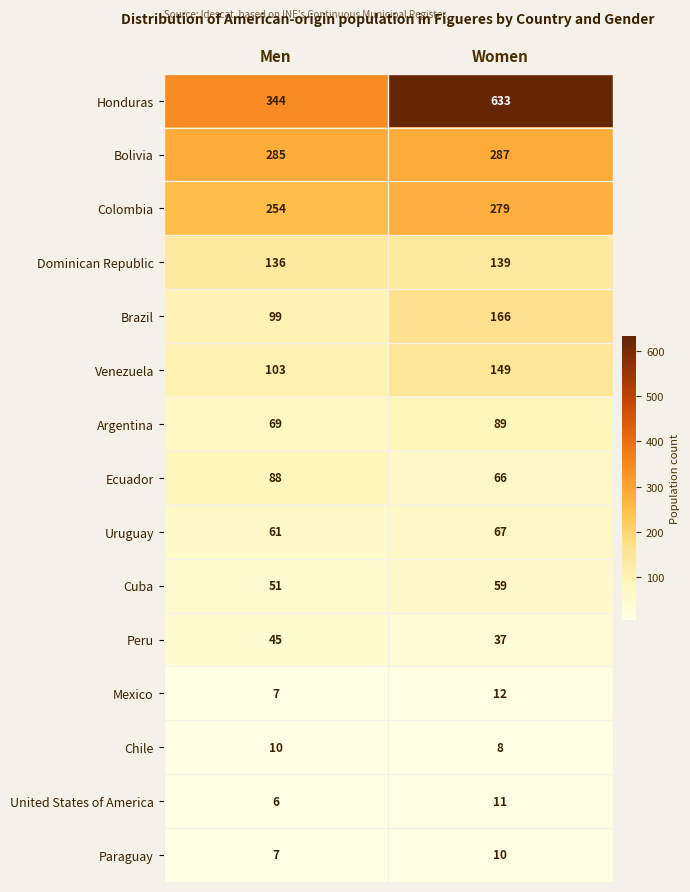

The Honduras series shows 633 at Women. True or false?

True